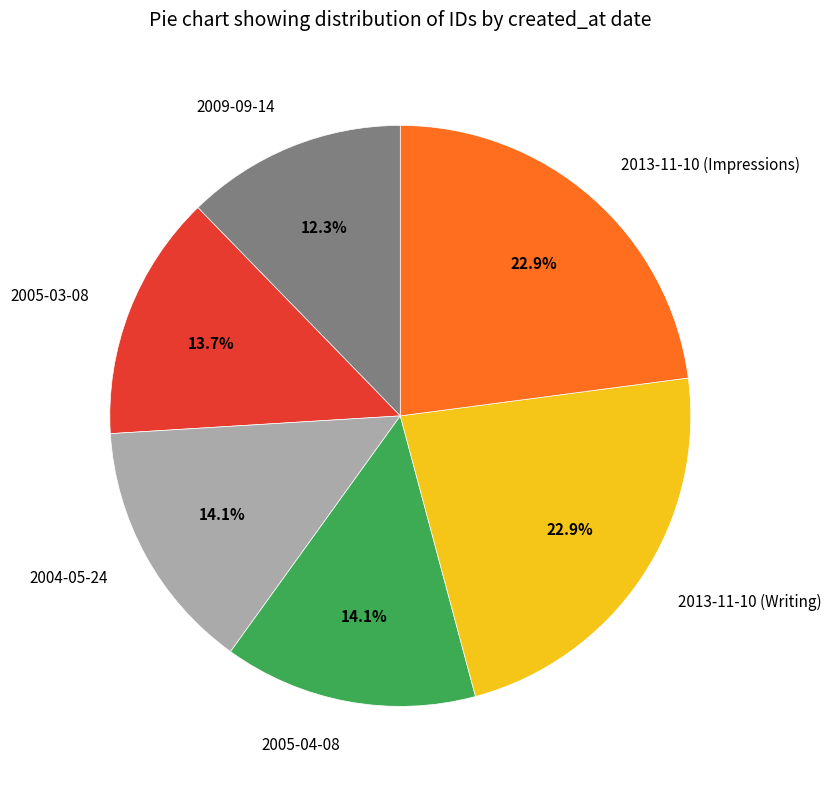

Is there a majority slice in this chart?

No